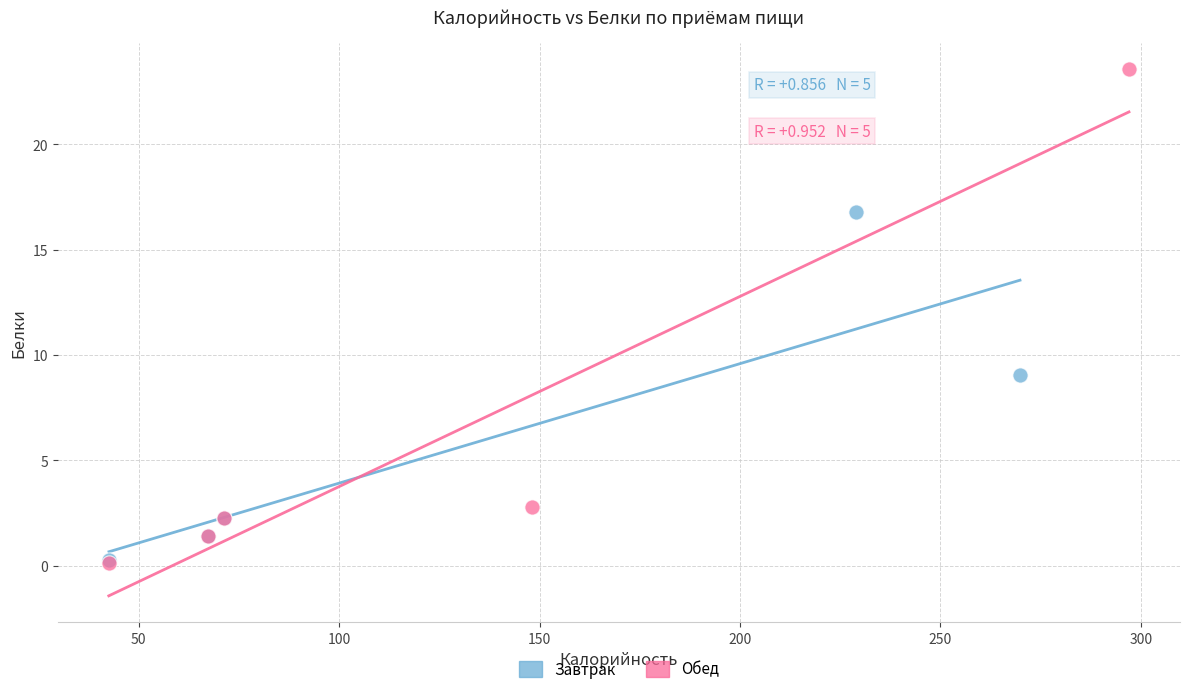

Which series contains the highest Y value?

Обед